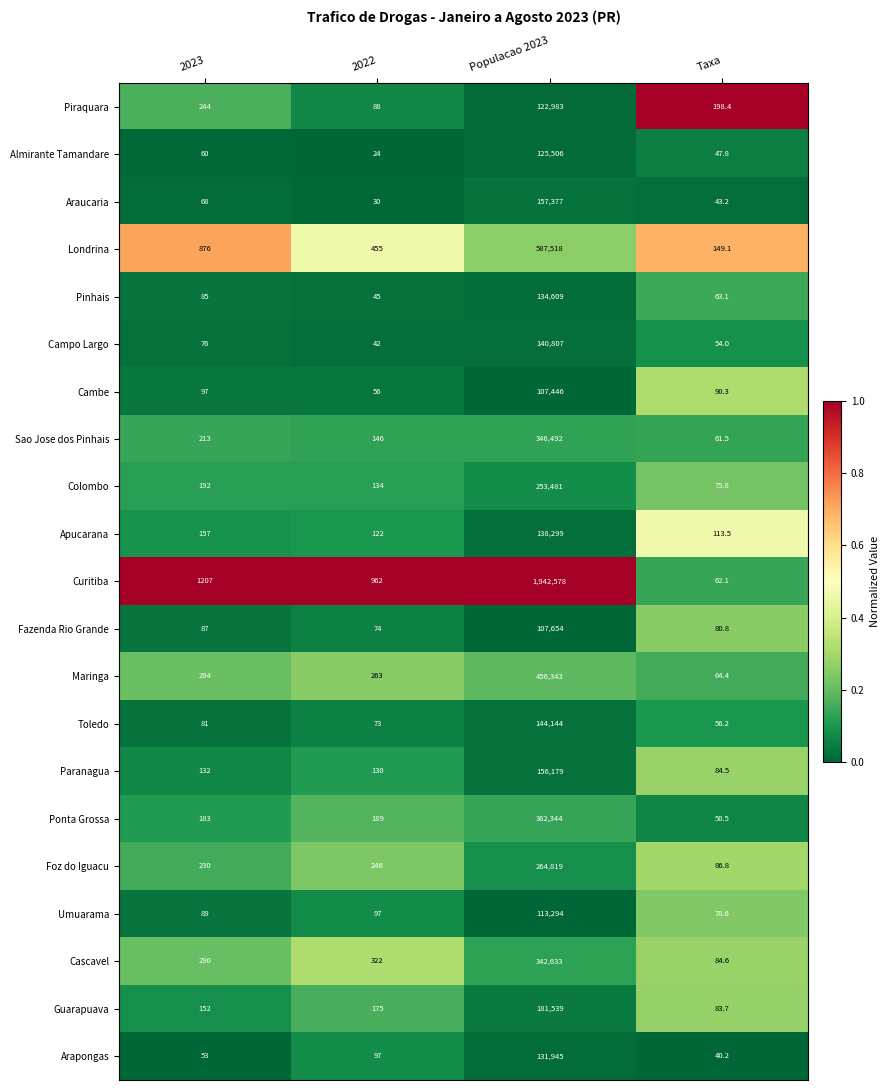

True or false: Almirante Tamandare has a value of 24.0 at 2022.

True